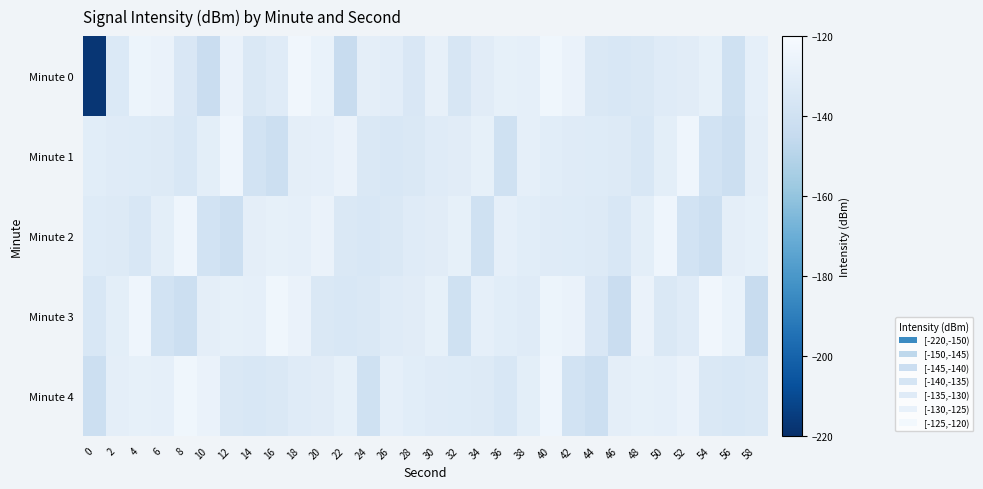

Which has a higher value, 18 or 32?

18